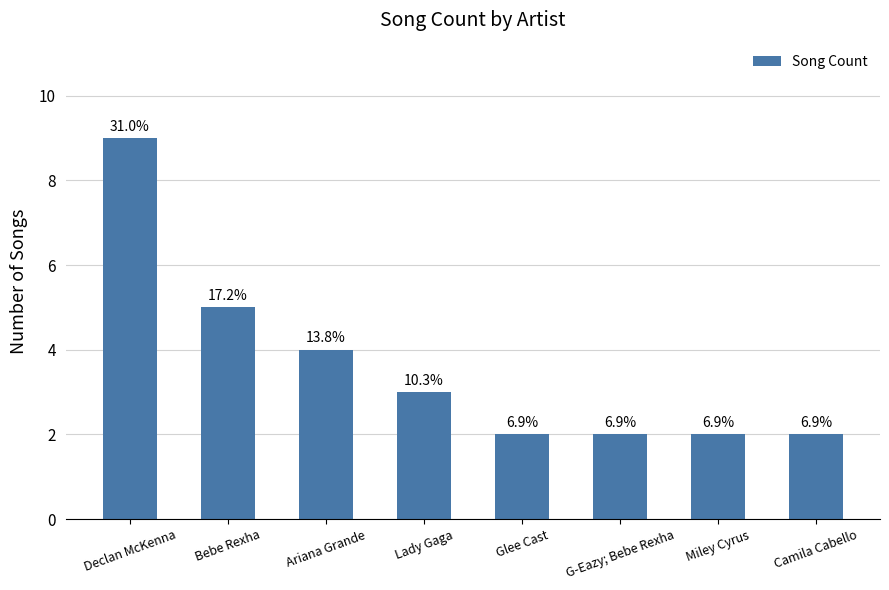

The value at G-Eazy; Bebe Rexha is 2. True or false?

True